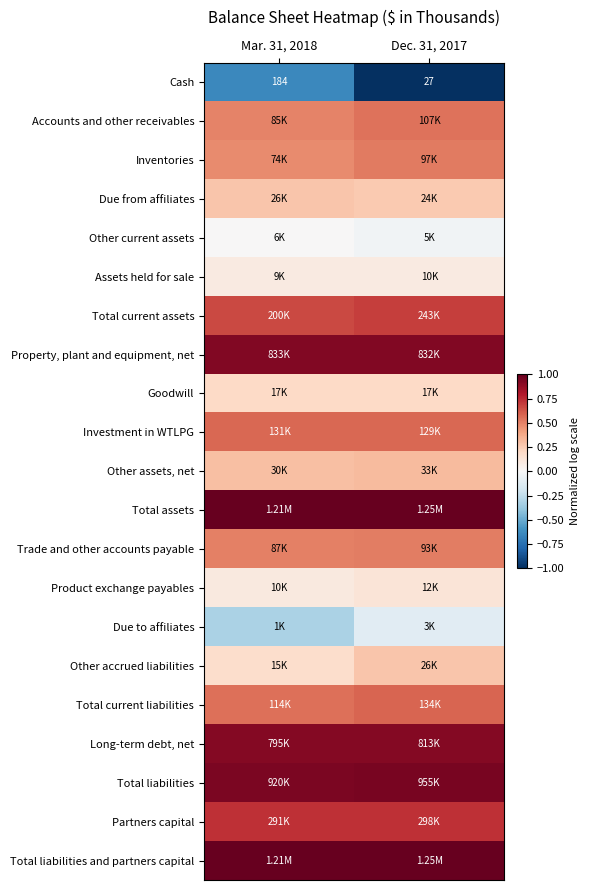

Which series has the largest total across all categories?

Total assets